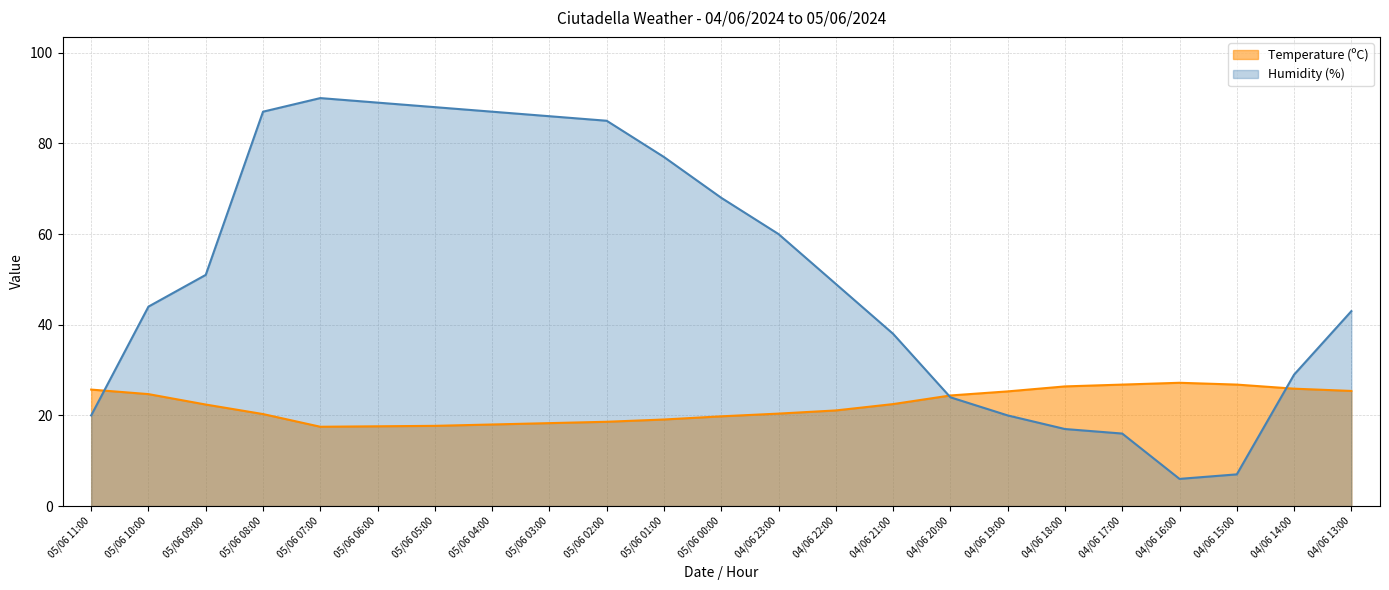

Reading left to right, extract all data points from this chart.

Temperature (ºC): 25.7	24.7	22.4	20.3	17.5	17.6	17.7	18.0	18.3	18.6	19.1	19.8	20.4	21.1	22.5	24.4	25.3	26.4	26.8	27.2	26.8	25.9	25.4
Humidity (%): 20.0	44.0	51.0	87.0	90.0	89.0	88.0	87.0	86.0	85.0	77.0	68.0	60.0	49.0	38.0	24.0	20.0	17.0	16.0	6.0	7.0	29.0	43.0